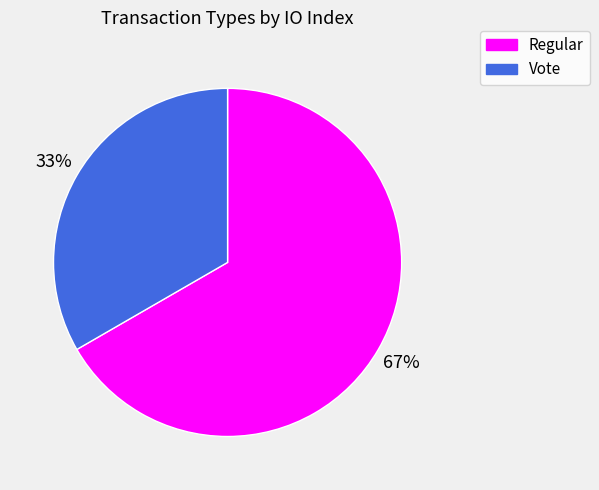

Rank the categories by value from highest to lowest.

Regular, Vote